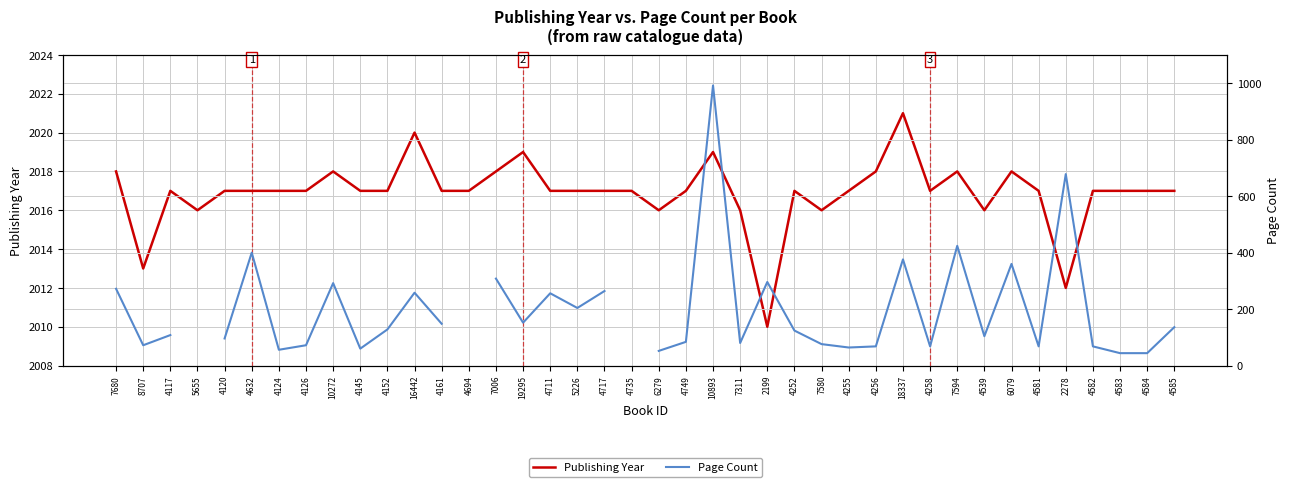

The value of Page Count at 4124 is 56.0. True or false?

True